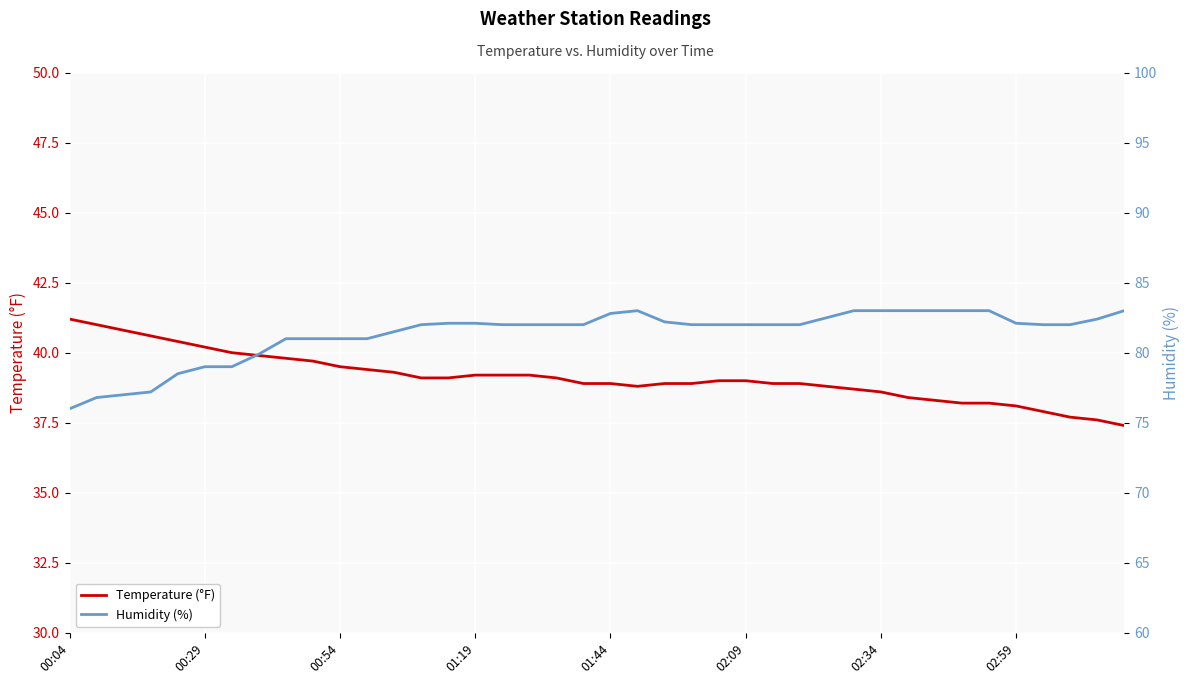

What are all the series names shown in the legend?

Temperature (°F), Humidity (%)